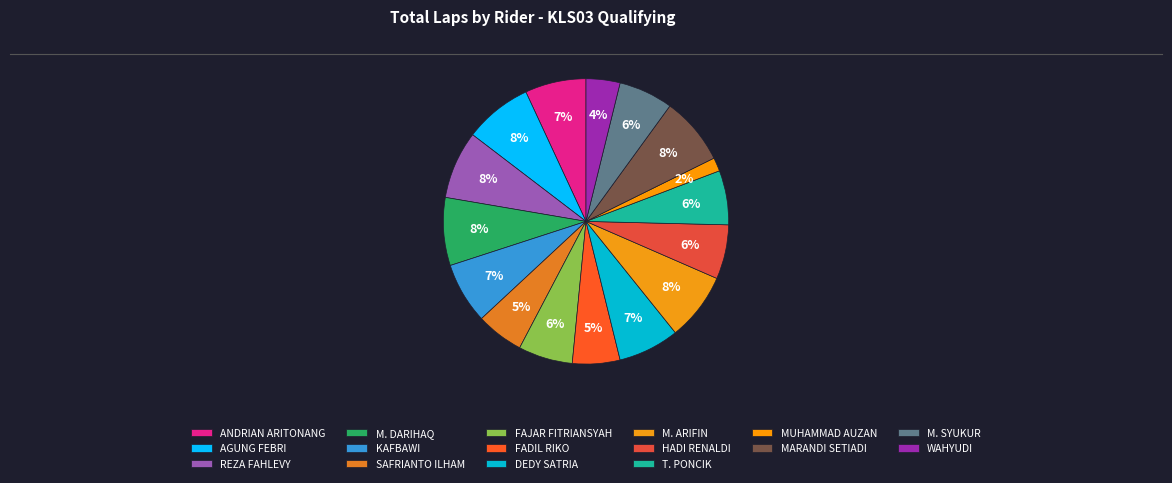

Does any single category account for the majority?

No